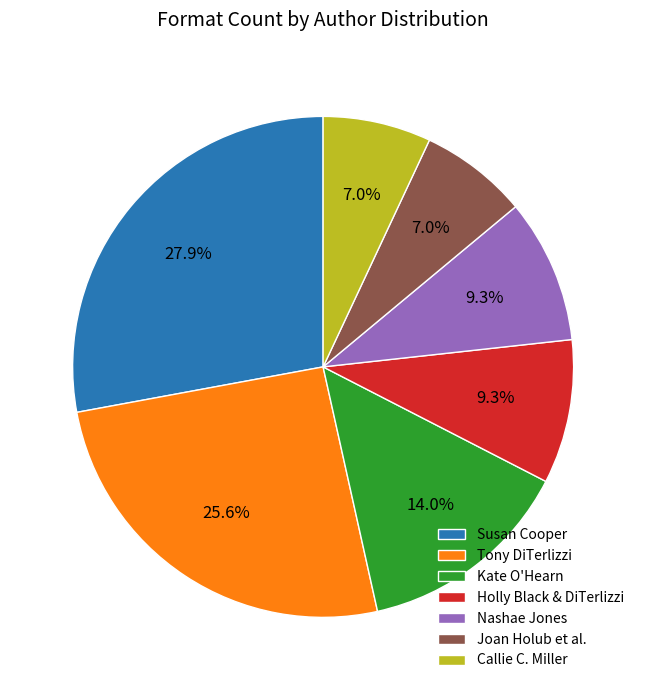

What percentage do Joan Holub et al. and Holly Black & DiTerlizzi together represent?

16.3%